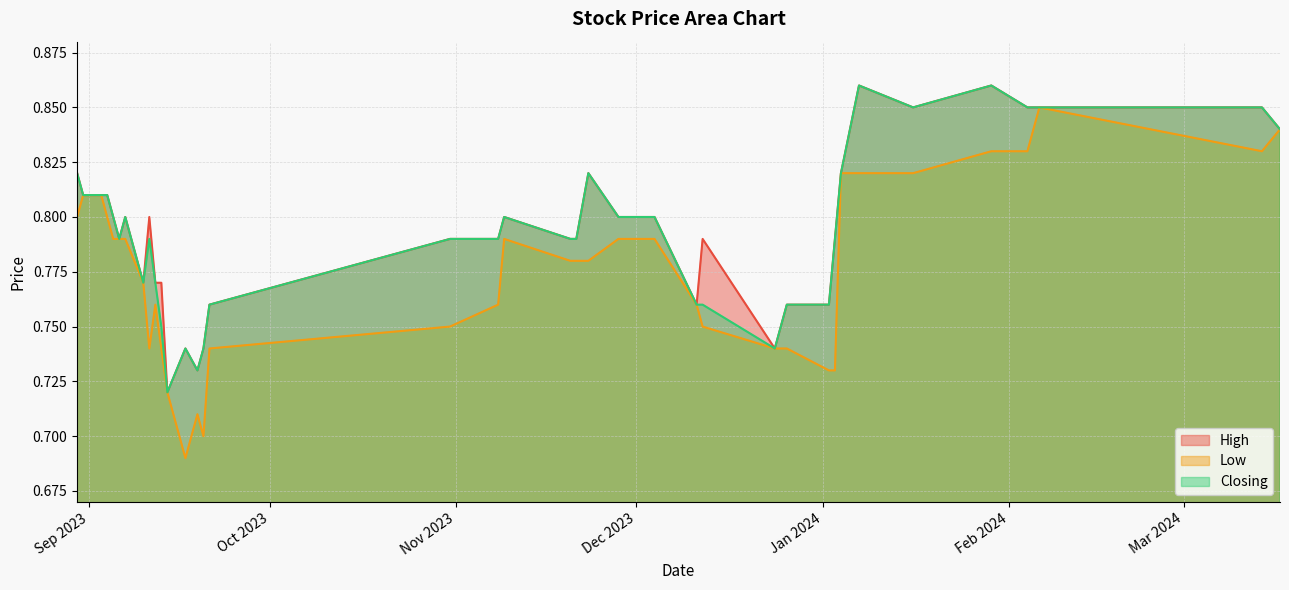

Reading left to right, transcribe all the data shown in this chart.

High: 17/03/2024=0.8	14/03/2024=0.8	06/02/2024=0.8	05/02/2024=0.8	04/02/2024=0.8	29/01/2024=0.9	16/01/2024=0.8	07/01/2024=0.9	04/01/2024=0.8	03/01/2024=0.8	02/01/2024=0.8	26/12/2023=0.8	24/12/2023=0.7	12/12/2023=0.8	11/12/2023=0.8	04/12/2023=0.8	30/11/2023=0.8	28/11/2023=0.8	23/11/2023=0.8	21/11/2023=0.8	20/11/2023=0.8	09/11/2023=0.8	08/11/2023=0.8	31/10/2023=0.8	21/09/2023=0.8	20/09/2023=0.7	19/09/2023=0.7	17/09/2023=0.7	14/09/2023=0.7	13/09/2023=0.8	12/09/2023=0.8	11/09/2023=0.8	10/09/2023=0.8	07/09/2023=0.8	06/09/2023=0.8	05/09/2023=0.8	04/09/2023=0.8	03/09/2023=0.8	31/08/2023=0.8	30/08/2023=0.8
Low: 17/03/2024=0.8	14/03/2024=0.8	06/02/2024=0.8	05/02/2024=0.8	04/02/2024=0.8	29/01/2024=0.8	16/01/2024=0.8	07/01/2024=0.8	04/01/2024=0.8	03/01/2024=0.7	02/01/2024=0.7	26/12/2023=0.7	24/12/2023=0.7	12/12/2023=0.8	11/12/2023=0.8	04/12/2023=0.8	30/11/2023=0.8	28/11/2023=0.8	23/11/2023=0.8	21/11/2023=0.8	20/11/2023=0.8	09/11/2023=0.8	08/11/2023=0.8	31/10/2023=0.8	21/09/2023=0.7	20/09/2023=0.7	19/09/2023=0.7	17/09/2023=0.7	14/09/2023=0.7	13/09/2023=0.7	12/09/2023=0.8	11/09/2023=0.7	10/09/2023=0.8	07/09/2023=0.8	06/09/2023=0.8	05/09/2023=0.8	04/09/2023=0.8	03/09/2023=0.8	31/08/2023=0.8	30/08/2023=0.8
Closing: 17/03/2024=0.8	14/03/2024=0.8	06/02/2024=0.8	05/02/2024=0.8	04/02/2024=0.8	29/01/2024=0.9	16/01/2024=0.8	07/01/2024=0.9	04/01/2024=0.8	03/01/2024=0.8	02/01/2024=0.8	26/12/2023=0.8	24/12/2023=0.7	12/12/2023=0.8	11/12/2023=0.8	04/12/2023=0.8	30/11/2023=0.8	28/11/2023=0.8	23/11/2023=0.8	21/11/2023=0.8	20/11/2023=0.8	09/11/2023=0.8	08/11/2023=0.8	31/10/2023=0.8	21/09/2023=0.8	20/09/2023=0.7	19/09/2023=0.7	17/09/2023=0.7	14/09/2023=0.7	13/09/2023=0.8	12/09/2023=0.8	11/09/2023=0.8	10/09/2023=0.8	07/09/2023=0.8	06/09/2023=0.8	05/09/2023=0.8	04/09/2023=0.8	03/09/2023=0.8	31/08/2023=0.8	30/08/2023=0.8